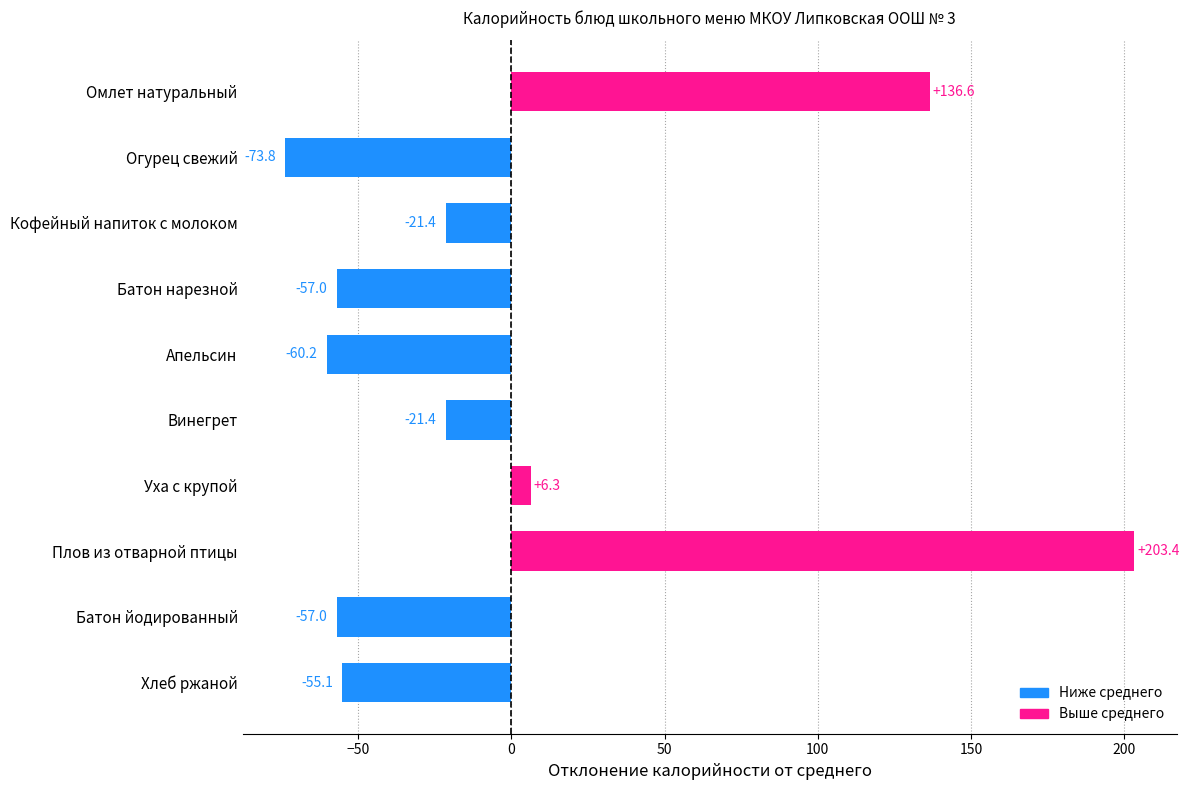

Reading top to bottom, transcribe all the data shown in this chart.

136.6	-73.8	-21.4	-57.0	-60.2	-21.4	6.3	203.4	-57.0	-55.1